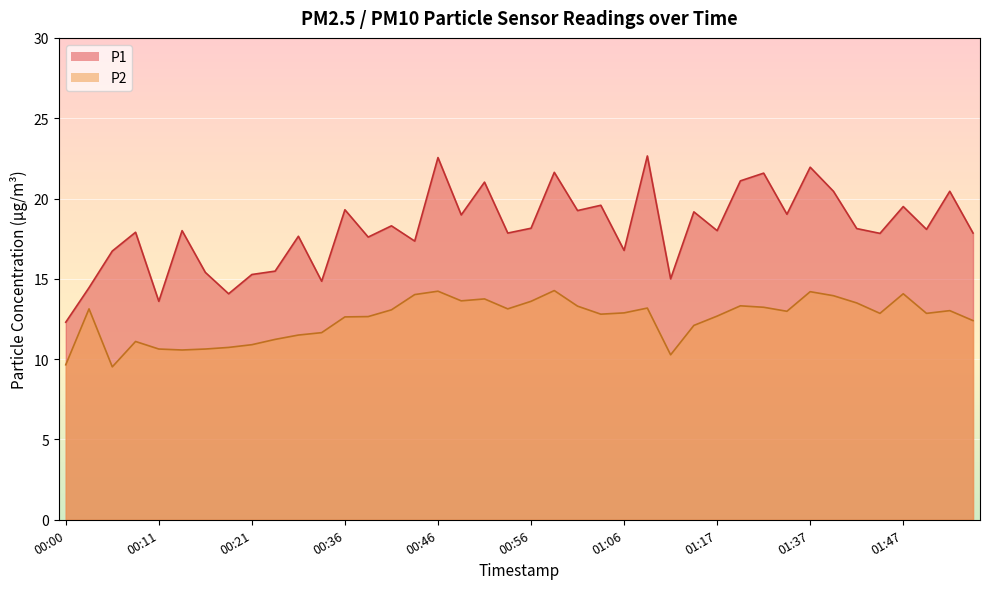

What is the maximum value shown in the chart?

22.6